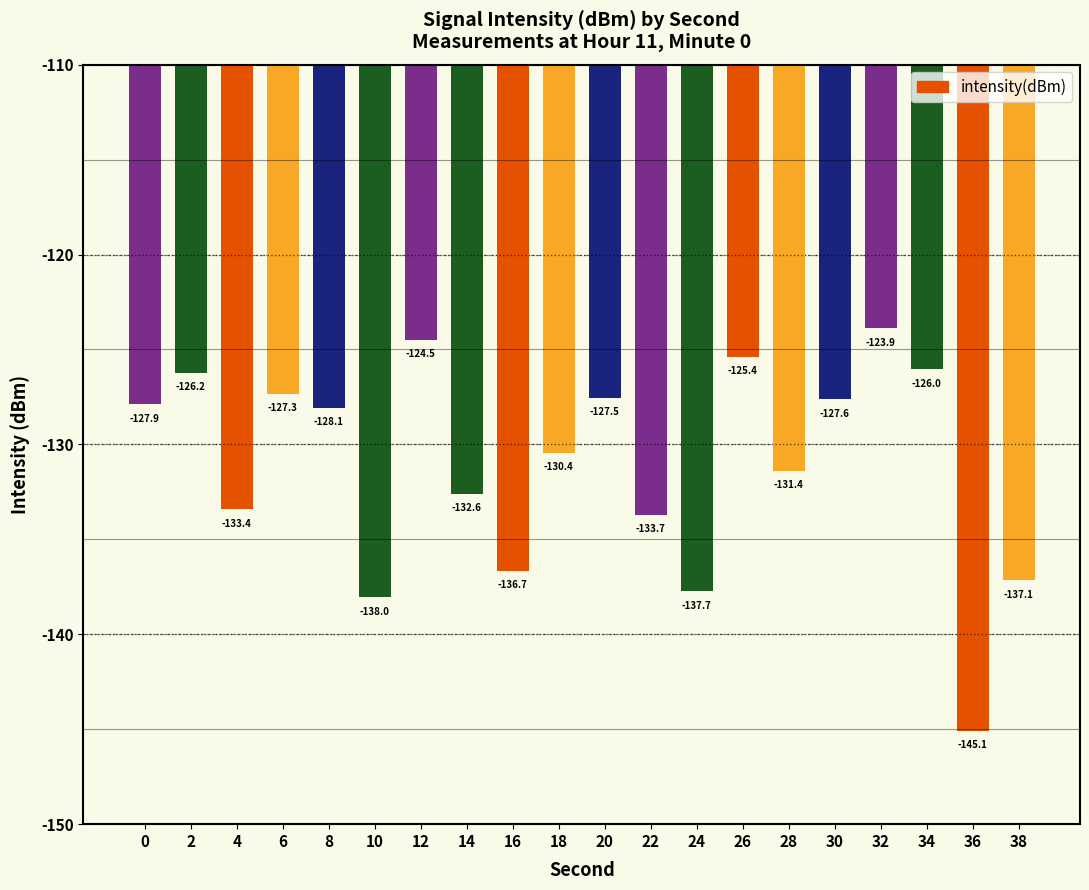

What is the change in value from 12 to 32?

+0.6